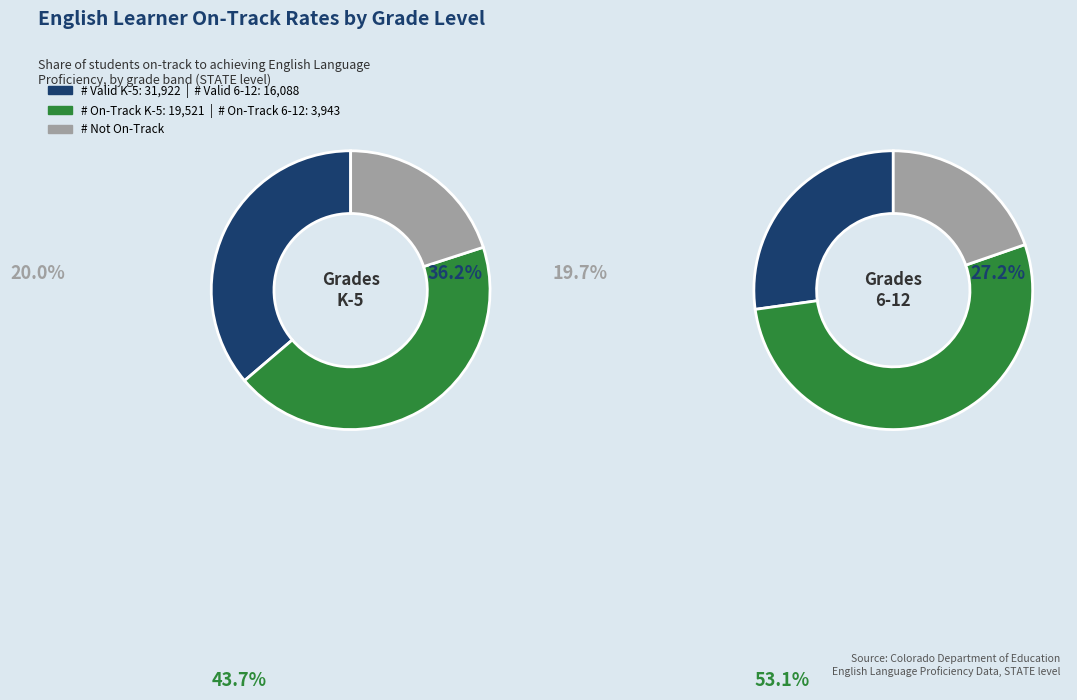

To the nearest percent, what is the combined percentage of # Valid and # On-Track?

100%